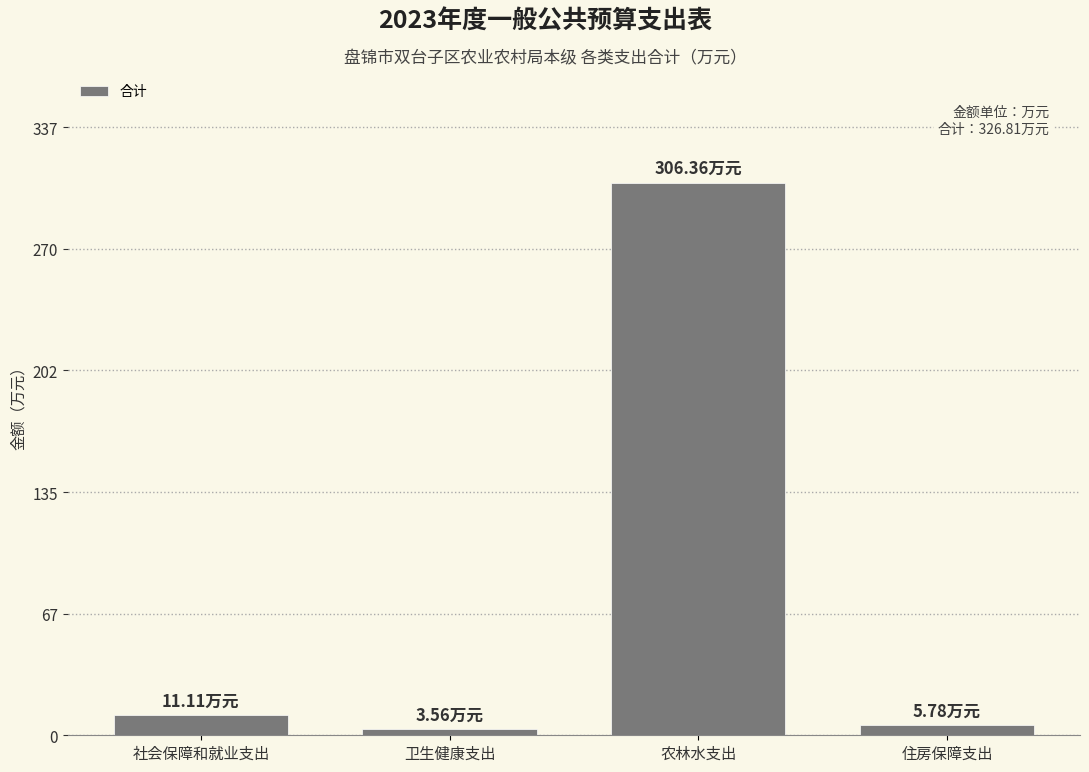

What is the label of the 4th bar from the right?

社会保障和就业支出